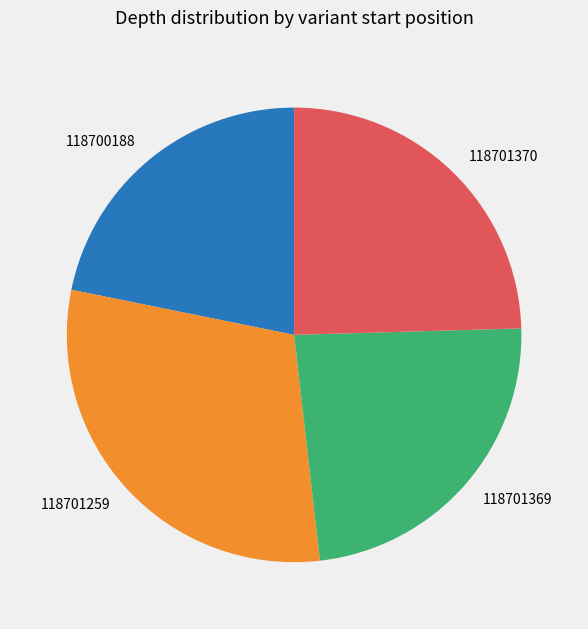

Which category has the biggest portion of the pie?

118701259